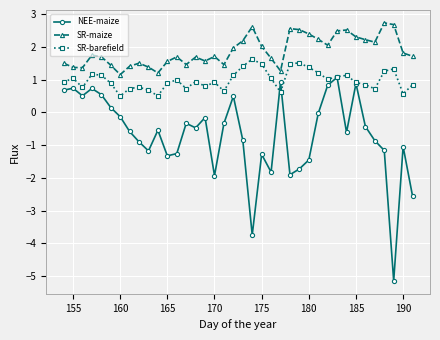

Which series has the widest spread of values?

NEE-maize